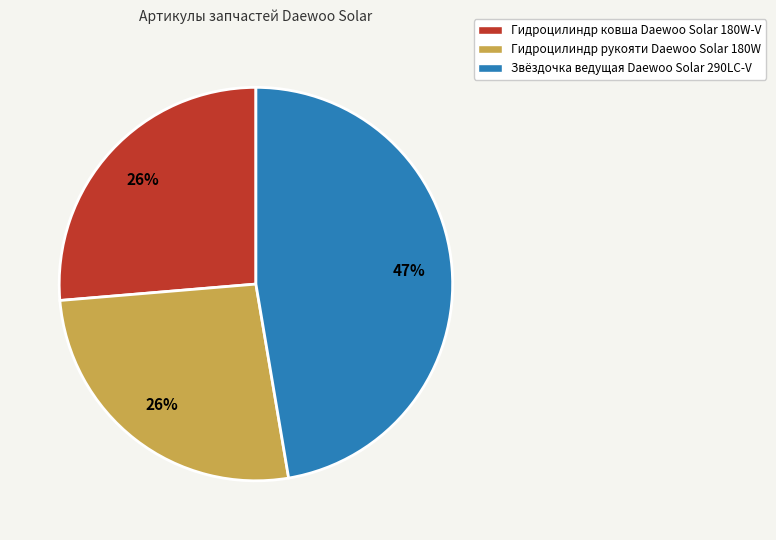

Which category has the biggest portion of the pie?

Звёздочка ведущая Daewoo Solar 290LC-V